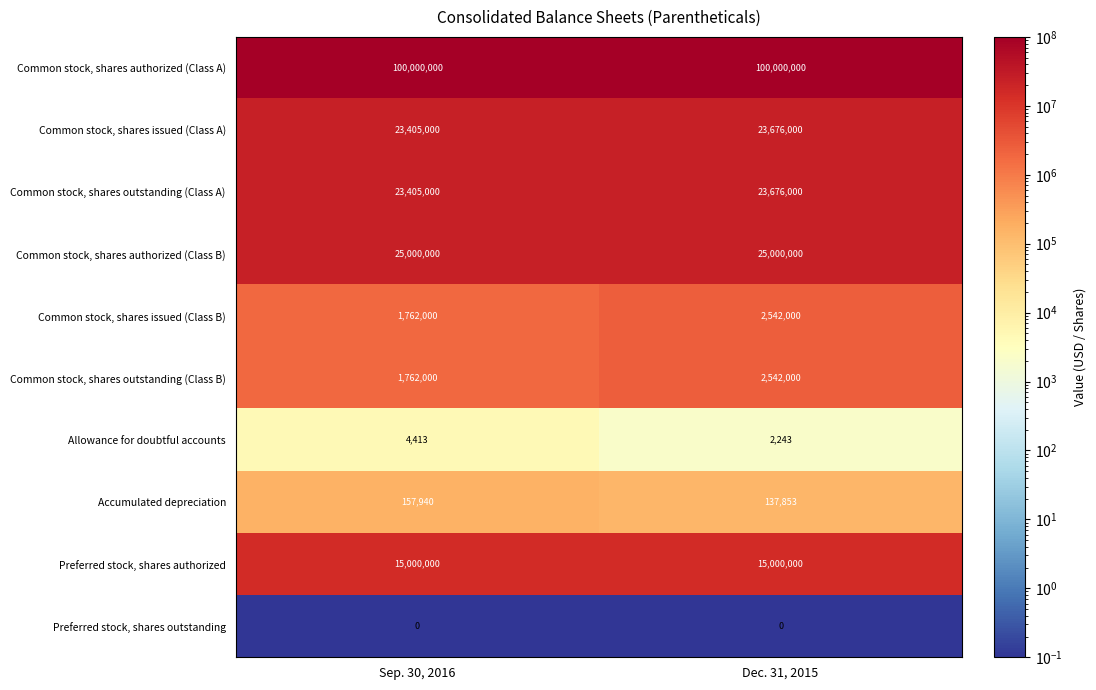

Which series has the largest total across all categories?

Common stock, shares authorized (Class A)